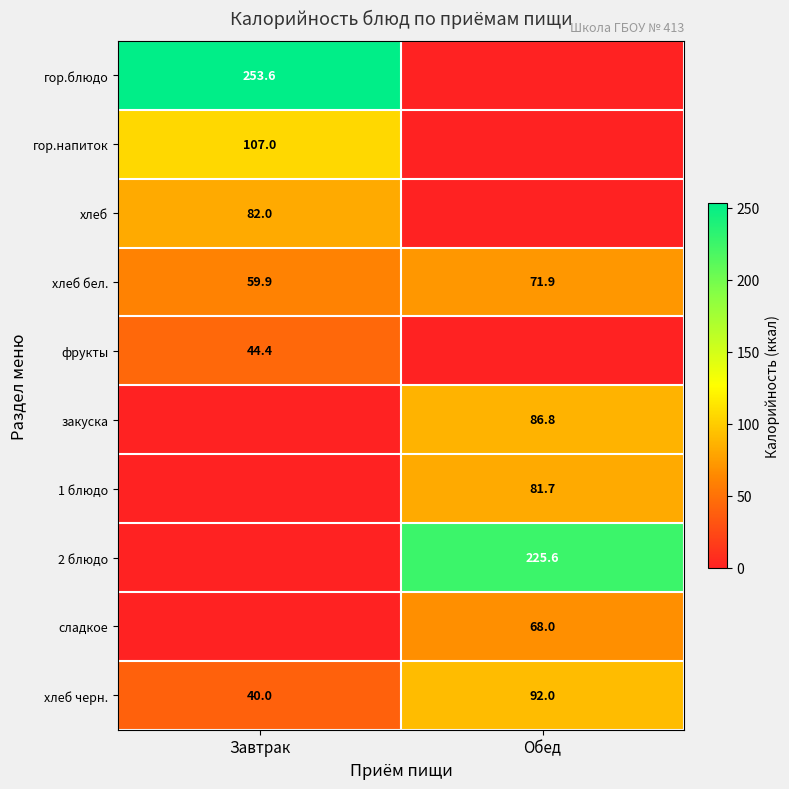

Rank the categories by хлеб бел. value from highest to lowest.

Обед, Завтрак